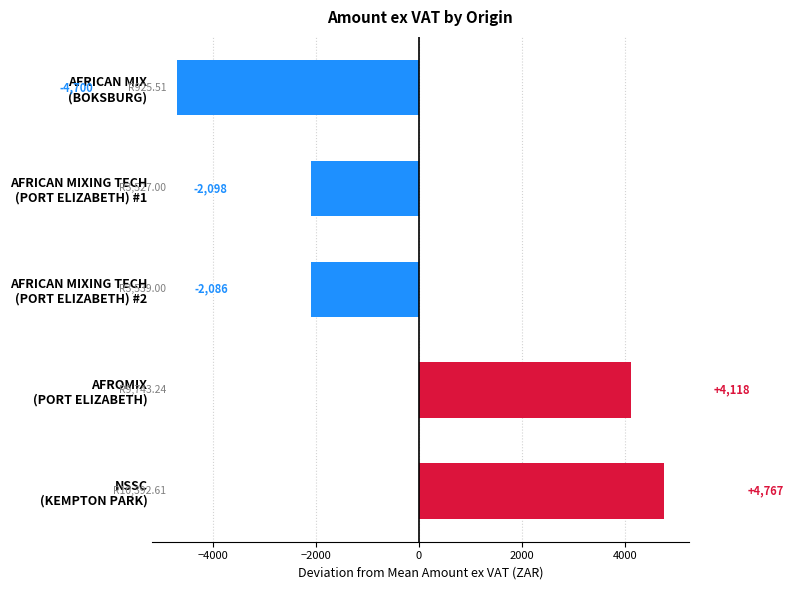

What is the minimum value shown in the chart?

-4700.0